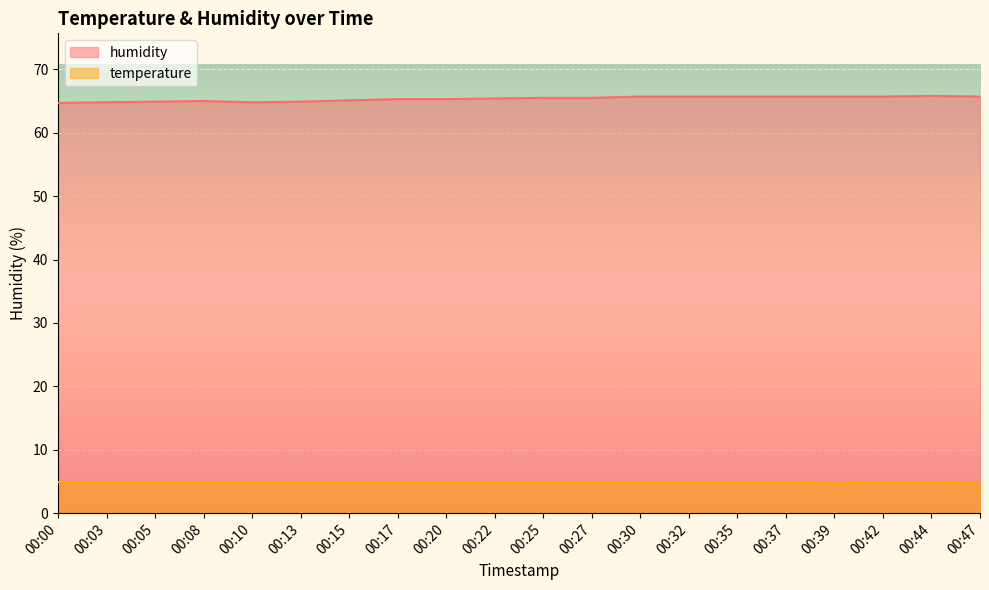

Read the humidity value at 00:27.

65.5